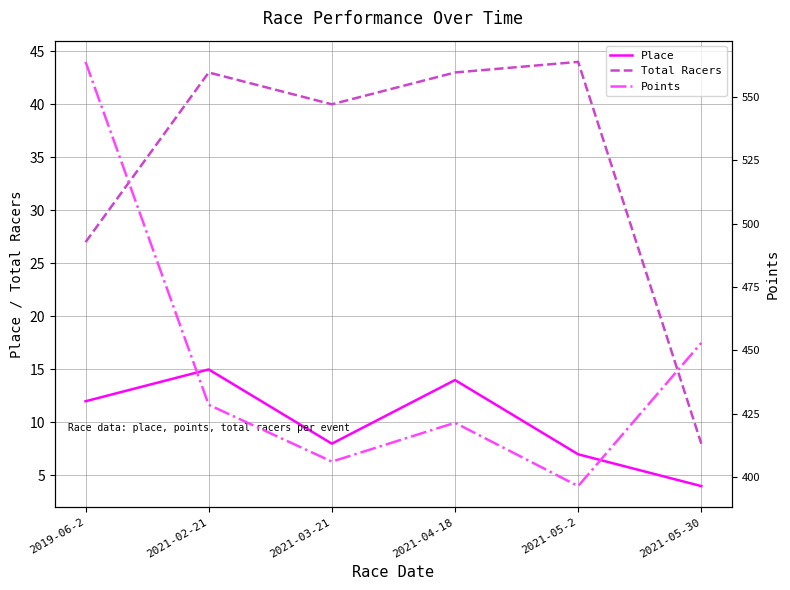

List the labels in order of Total Racers value, largest first.

2021-05-2, 2021-02-21, 2021-04-18, 2021-03-21, 2019-06-2, 2021-05-30